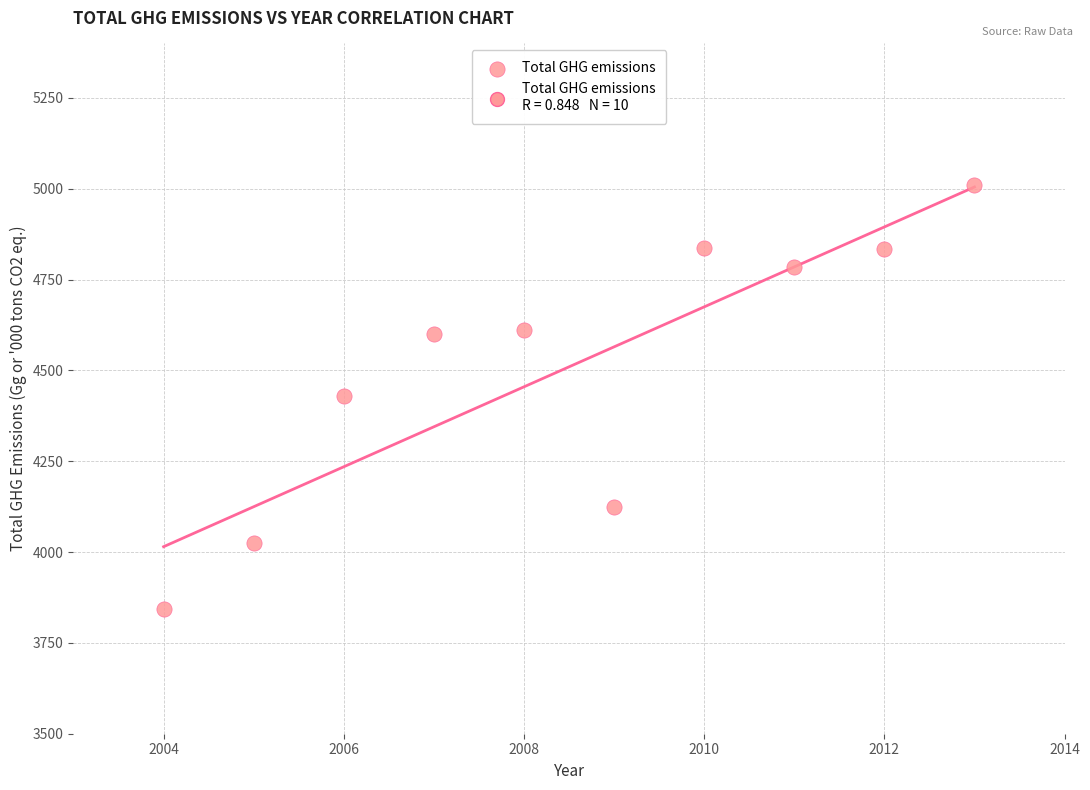

What is the average Y value?

4509.9